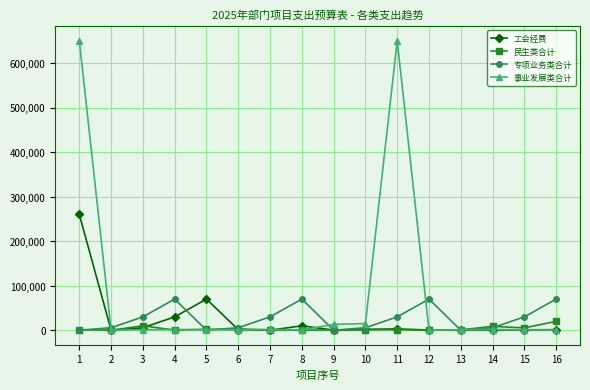

What is the greatest value displayed?

650000.0